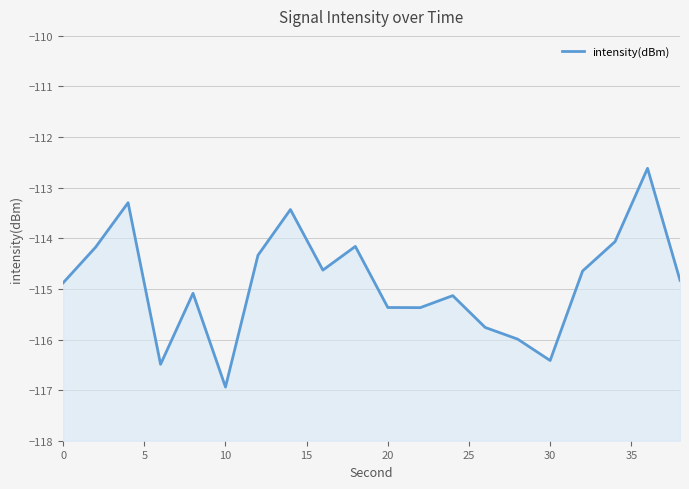

What is the sum of all values?

-2297.6